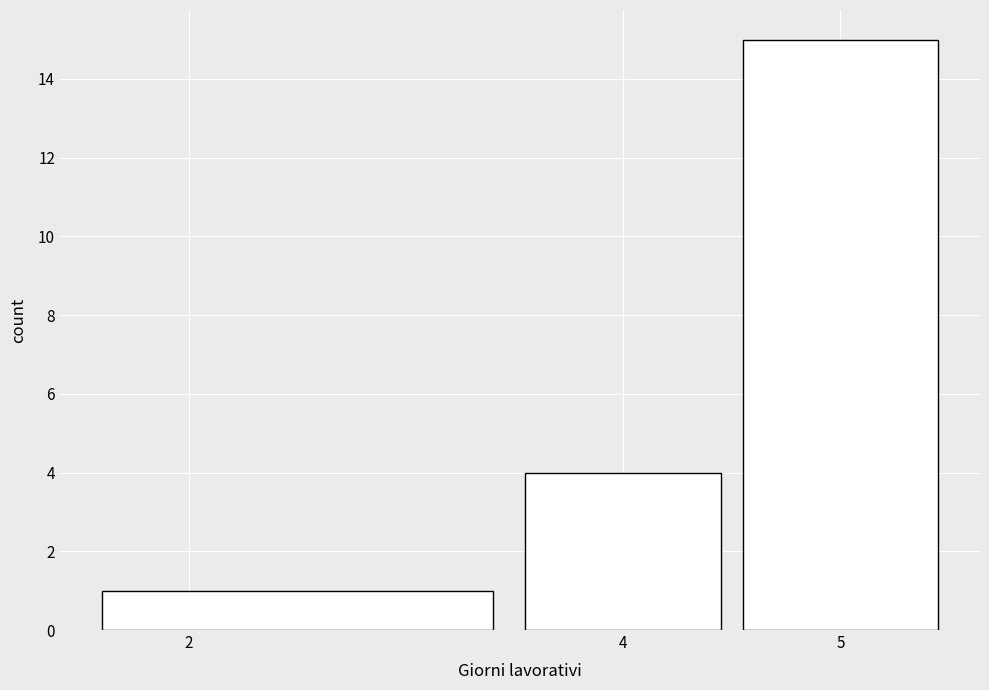

What is the height of the bar covering 3.5 to 4.5 on the x-axis? The values are not printed on the chart, so give them approximately, as read against the axis.

4